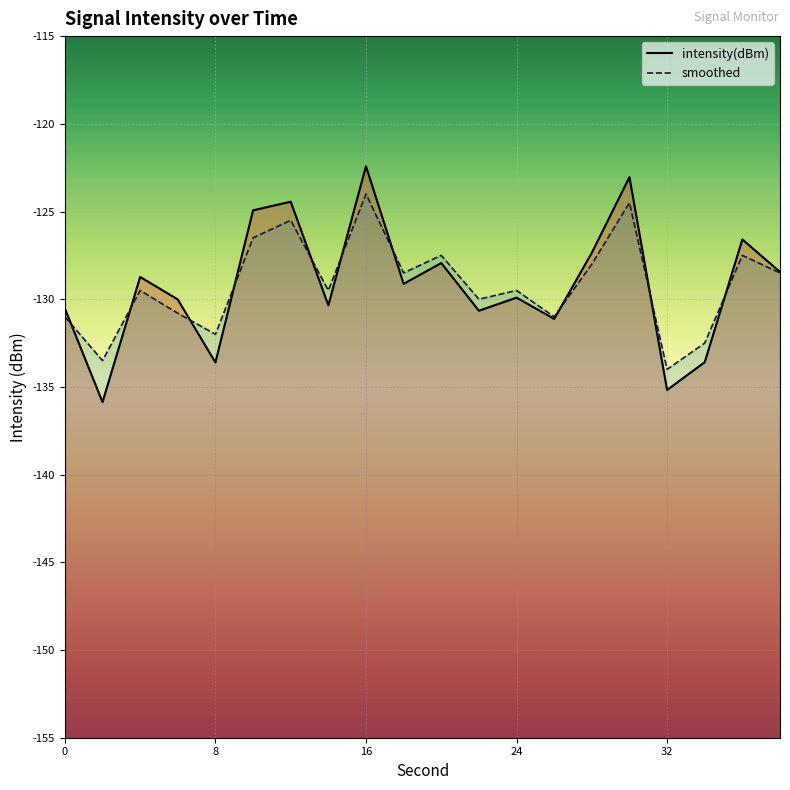

How many lines are shown in the chart?

2